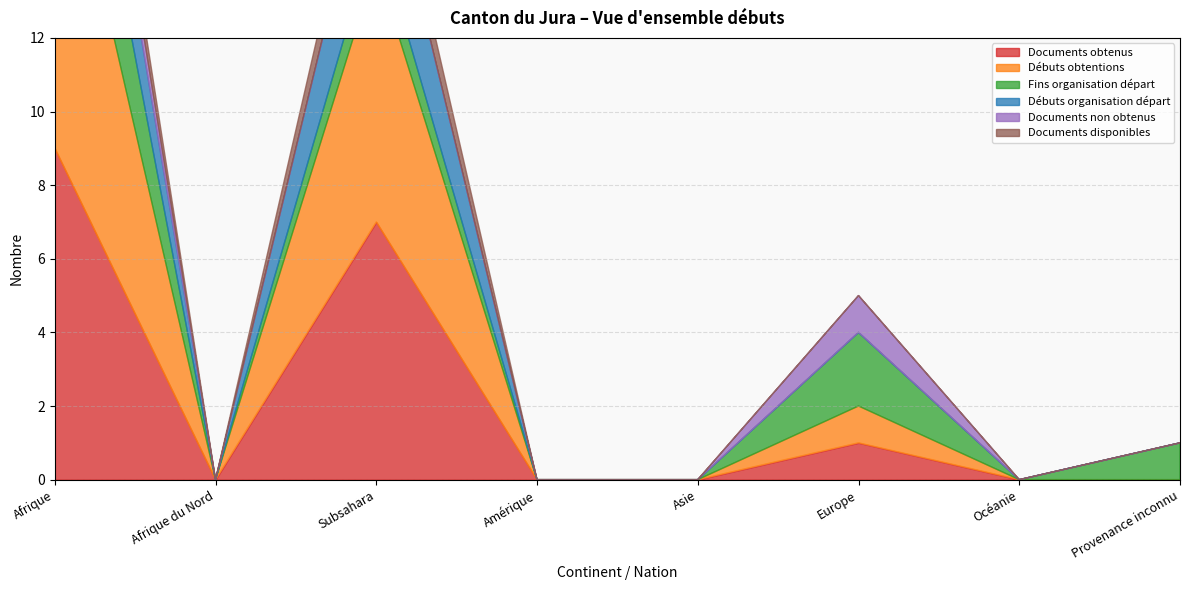

What are all the series names shown in the legend?

Documents obtenus, Débuts obtentions, Fins organisation départ, Débuts organisation départ, Documents non obtenus, Documents disponibles